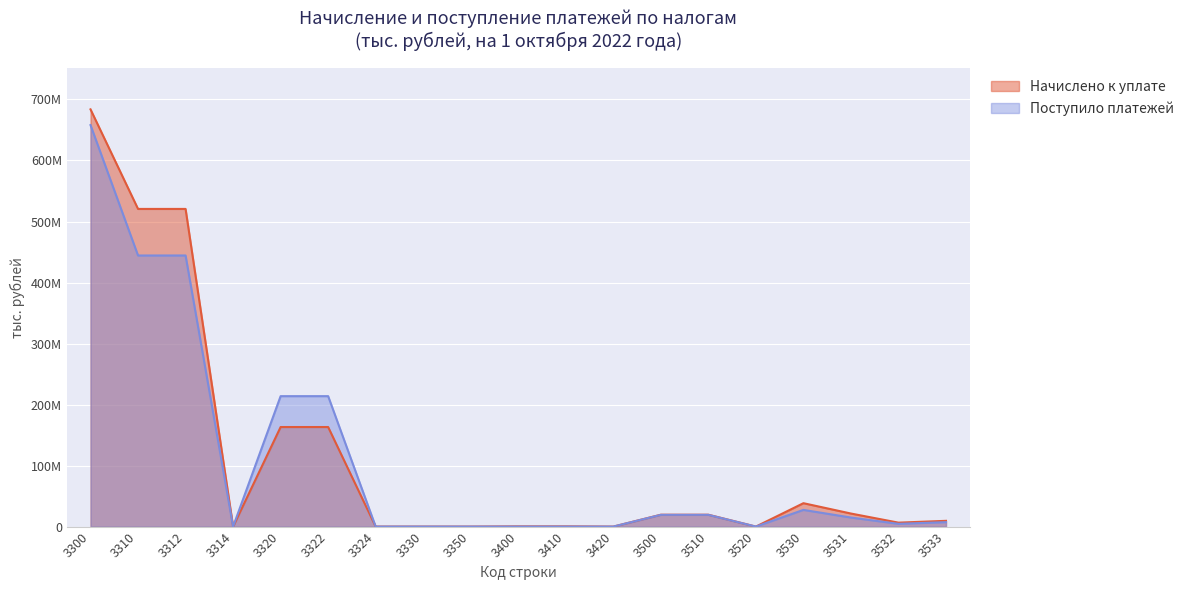

At which category does Начислено к уплате reach its first local peak?

3320